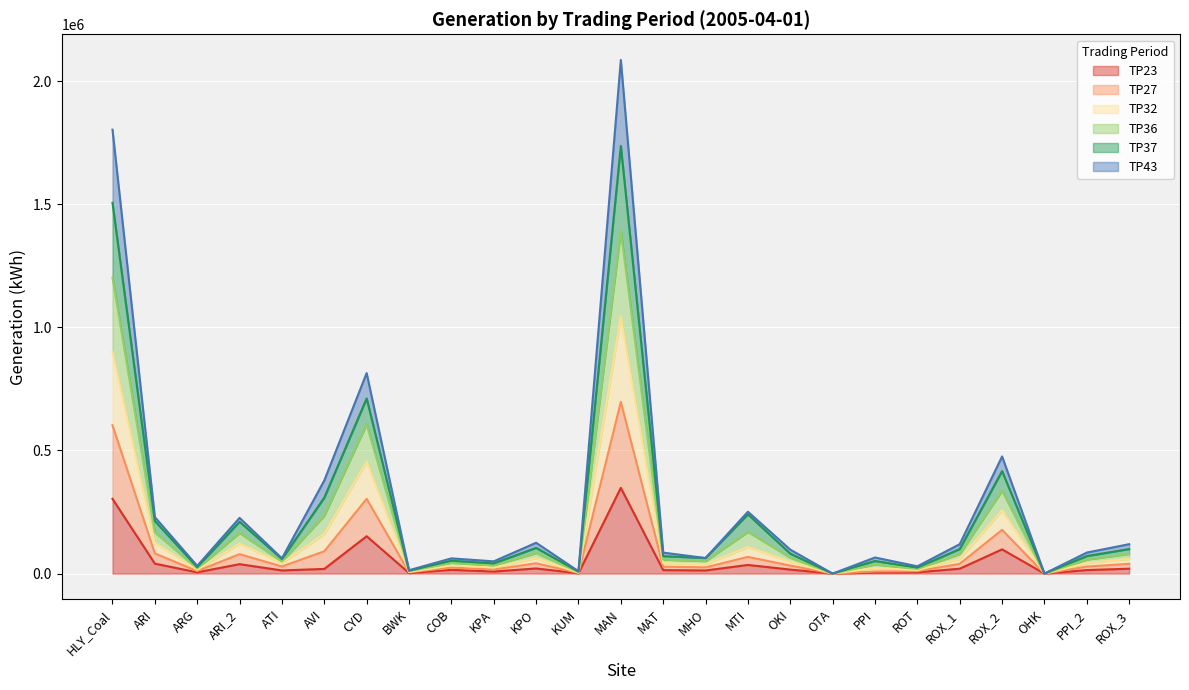

At which category is the sum across all series the highest?

MAN